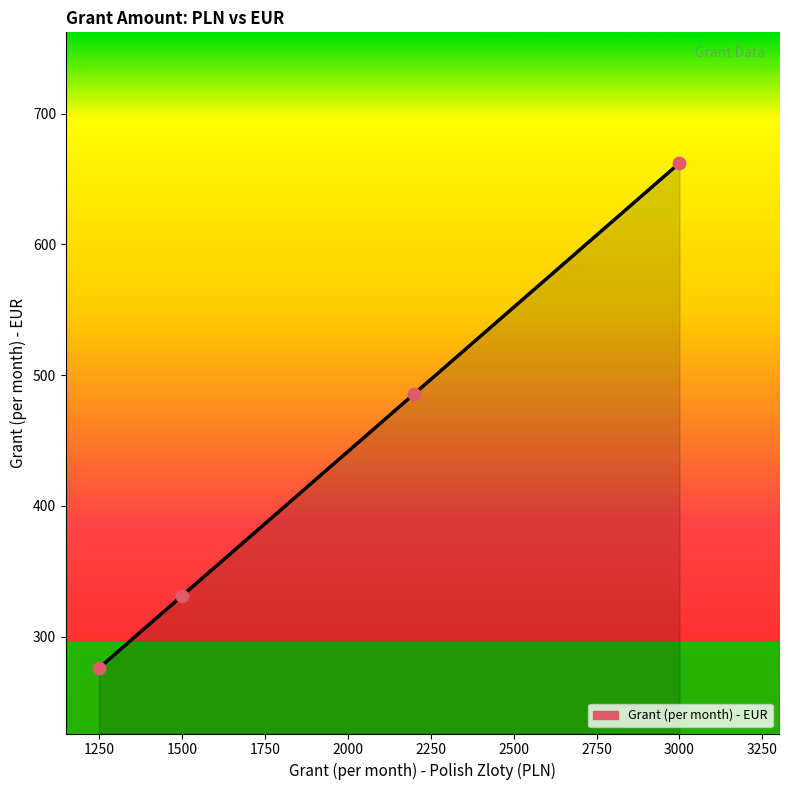

What is the minimum value shown in the chart?

275.9